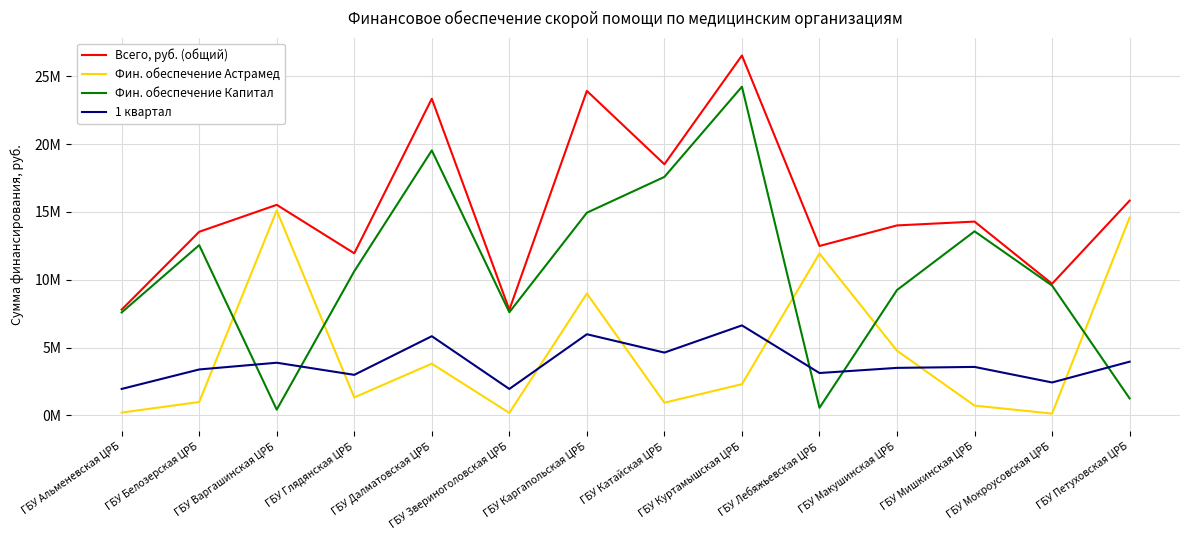

What are all the series names shown in the legend?

Всего, руб. (общий), Фин. обеспечение Астрамед, Фин. обеспечение Капитал, 1 квартал